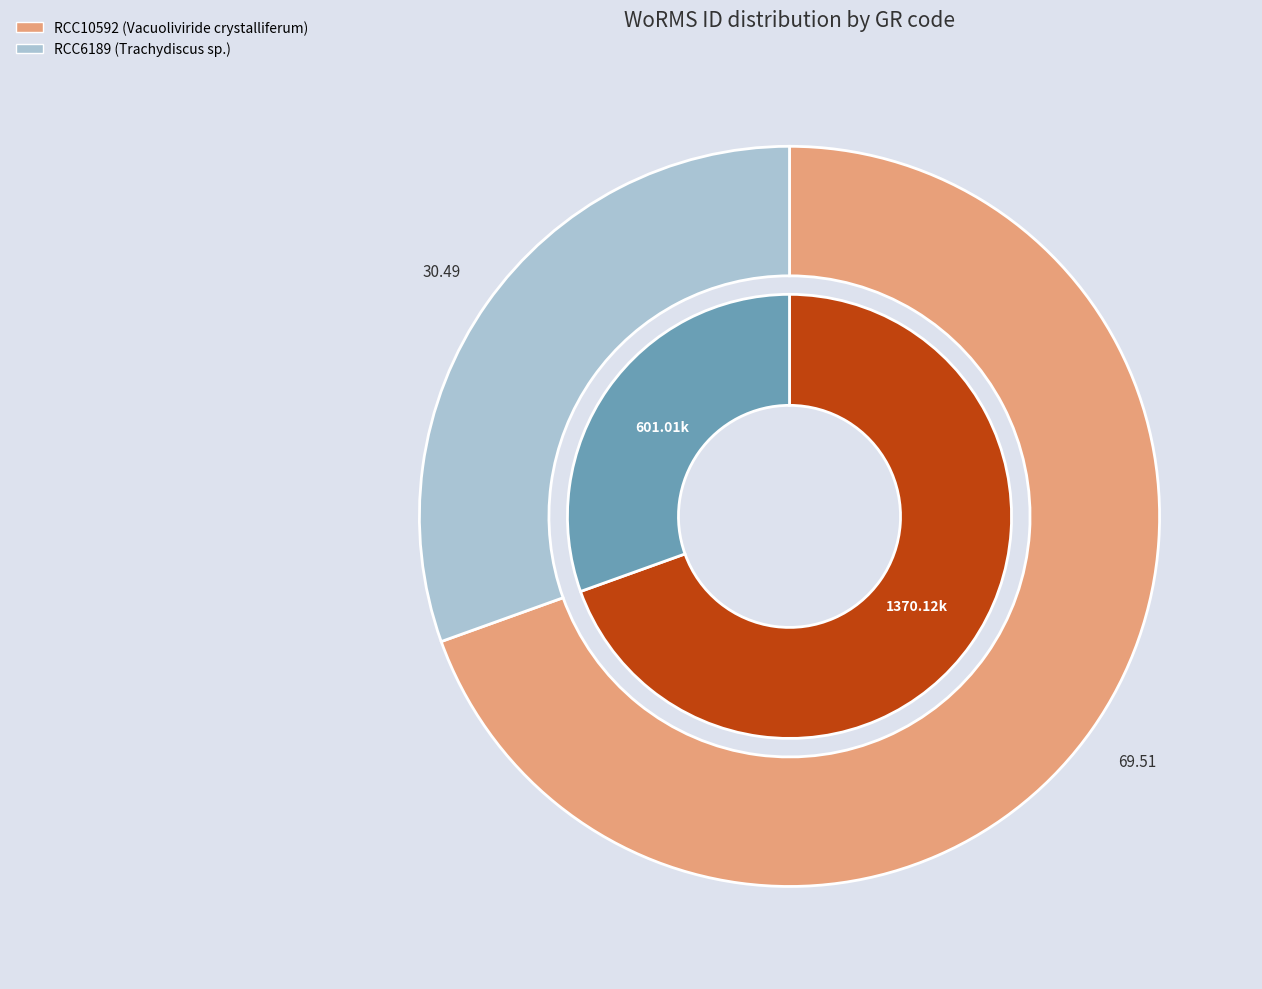

To the nearest percent, what is the difference between the largest and smallest slice percentages?

39%